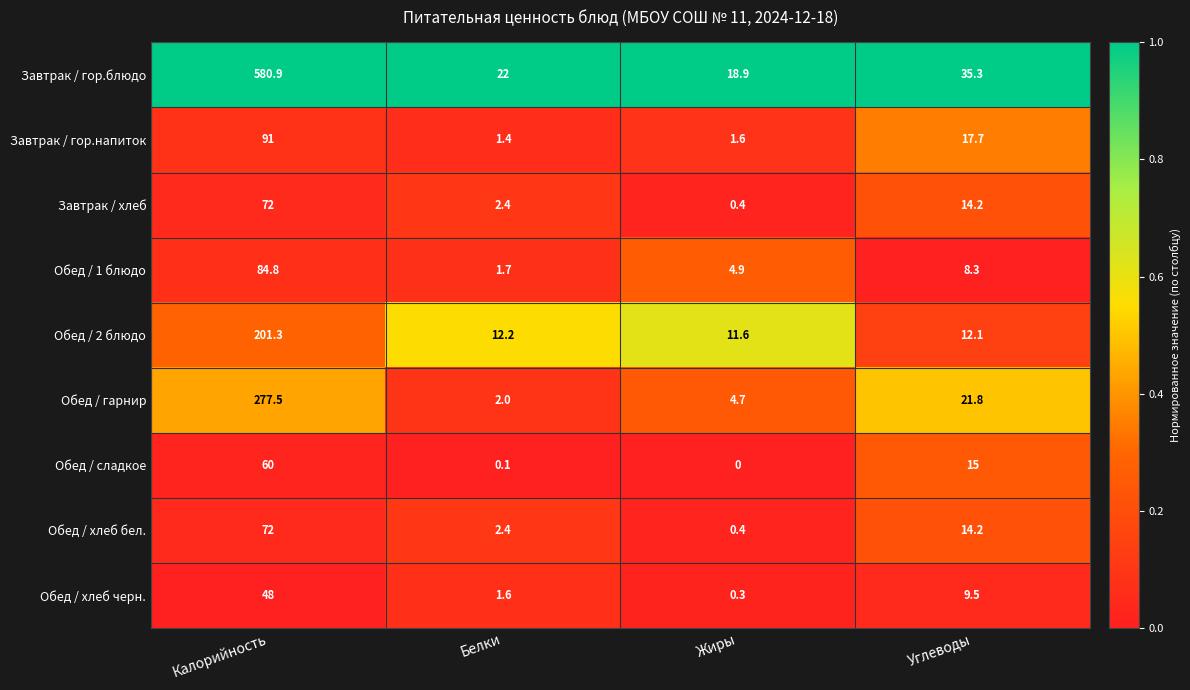

Which series changed the most between Калорийность and Белки?

Завтрак / гор.блюдо